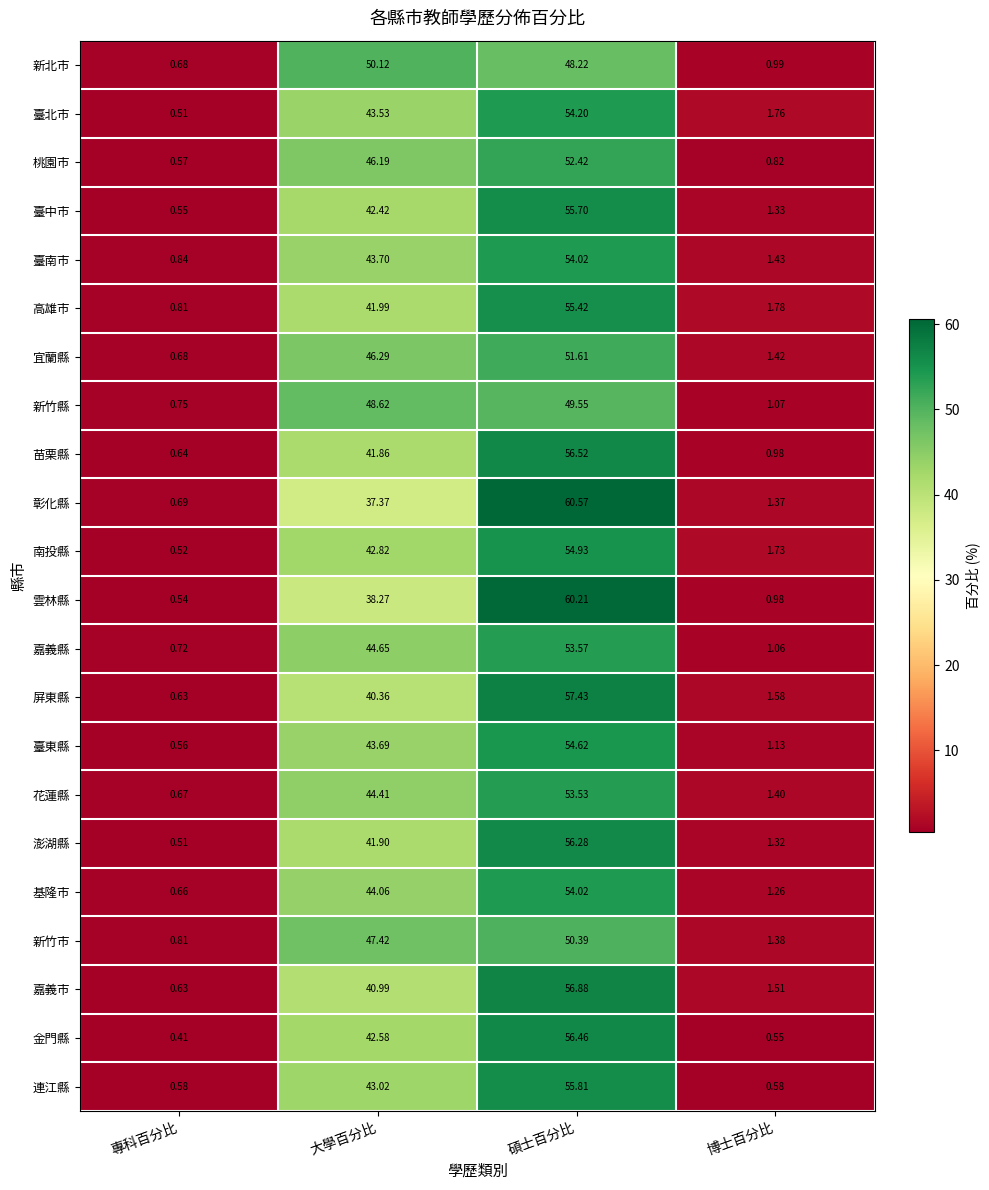

Between 專科百分比 and 大學百分比, which series saw the biggest shift?

新北市